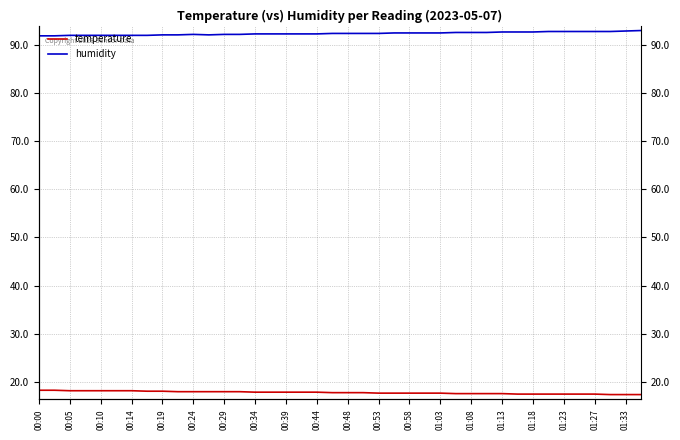

At how many categories does at least one series exceed 45?

40